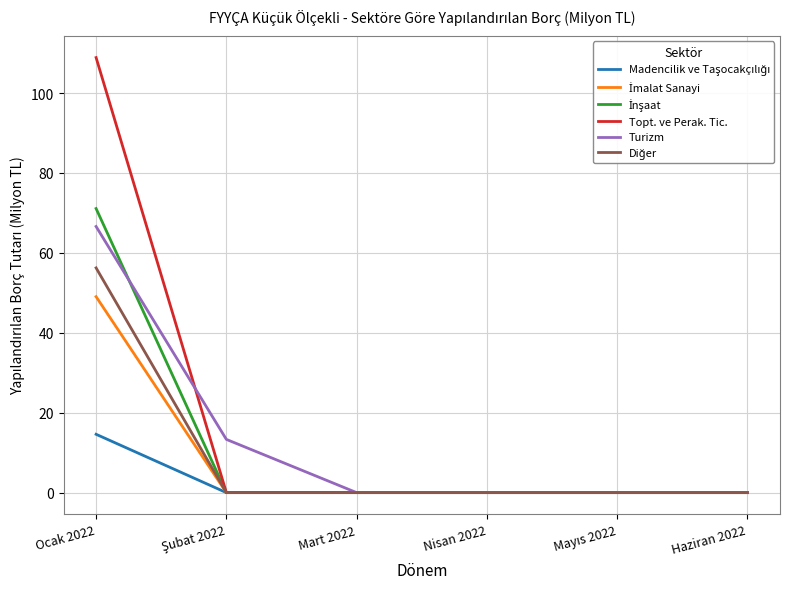

How many lines are shown in the chart?

6